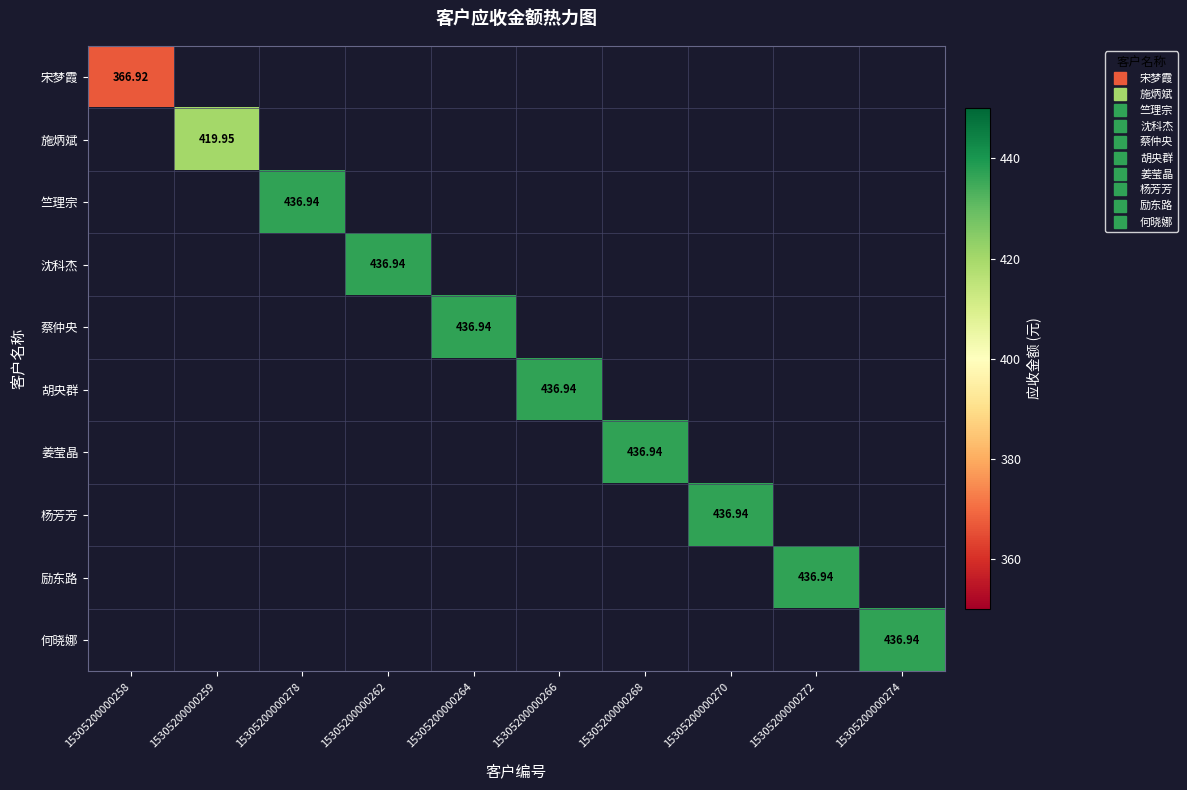

Which series has the widest spread of values?

宋梦霞